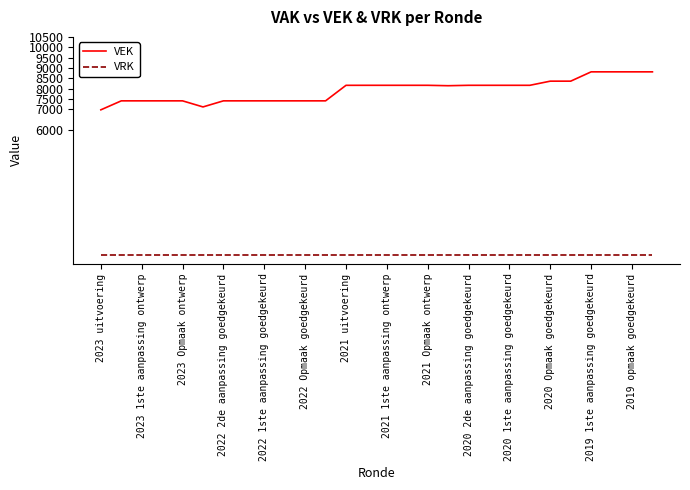

Rank the series by their maximum value, from lowest to highest.

VRK, VEK